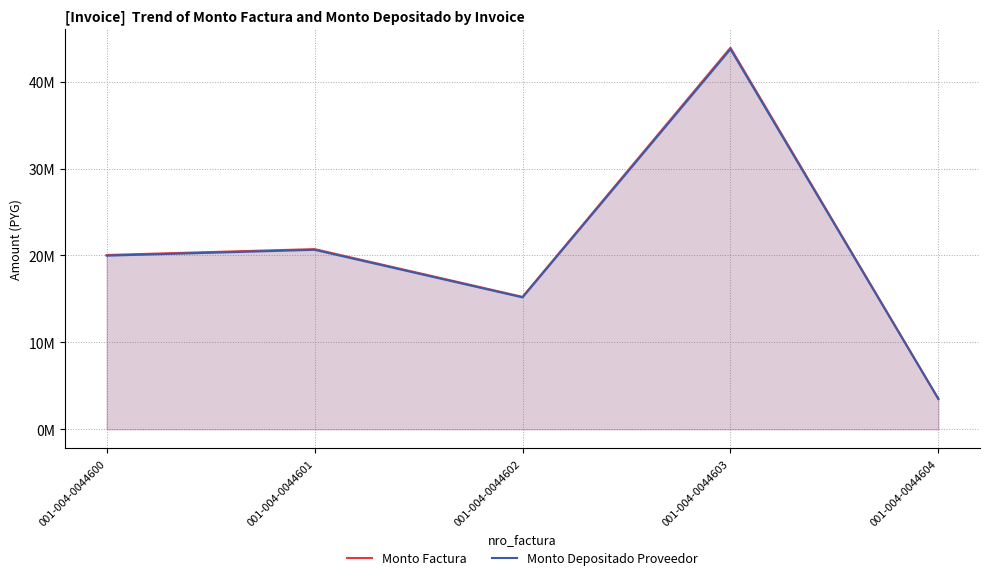

Does the chart display data point markers on the line(s)?

No